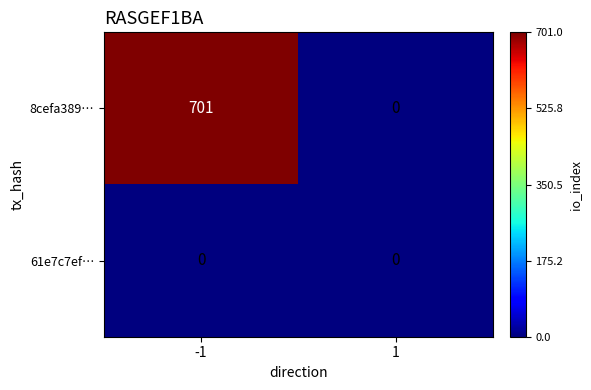

At which category is the sum across all series the highest?

-1